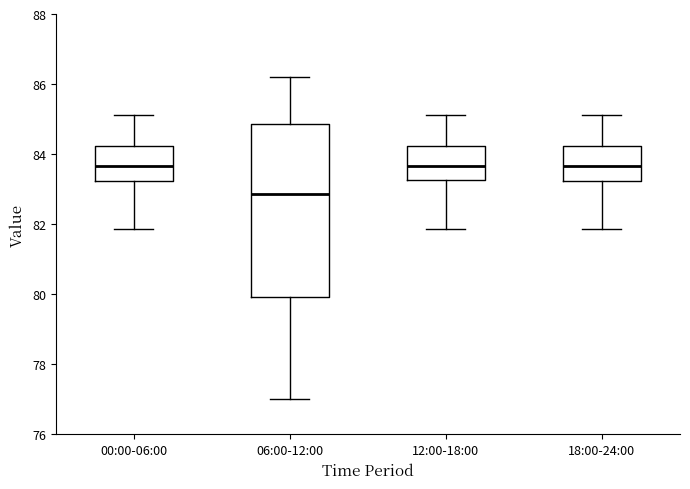

Where does the median line of the box for 12:00-18:00 sit on the y-axis? The values are not printed on the chart, so give them approximately, as read against the axis.

83.6